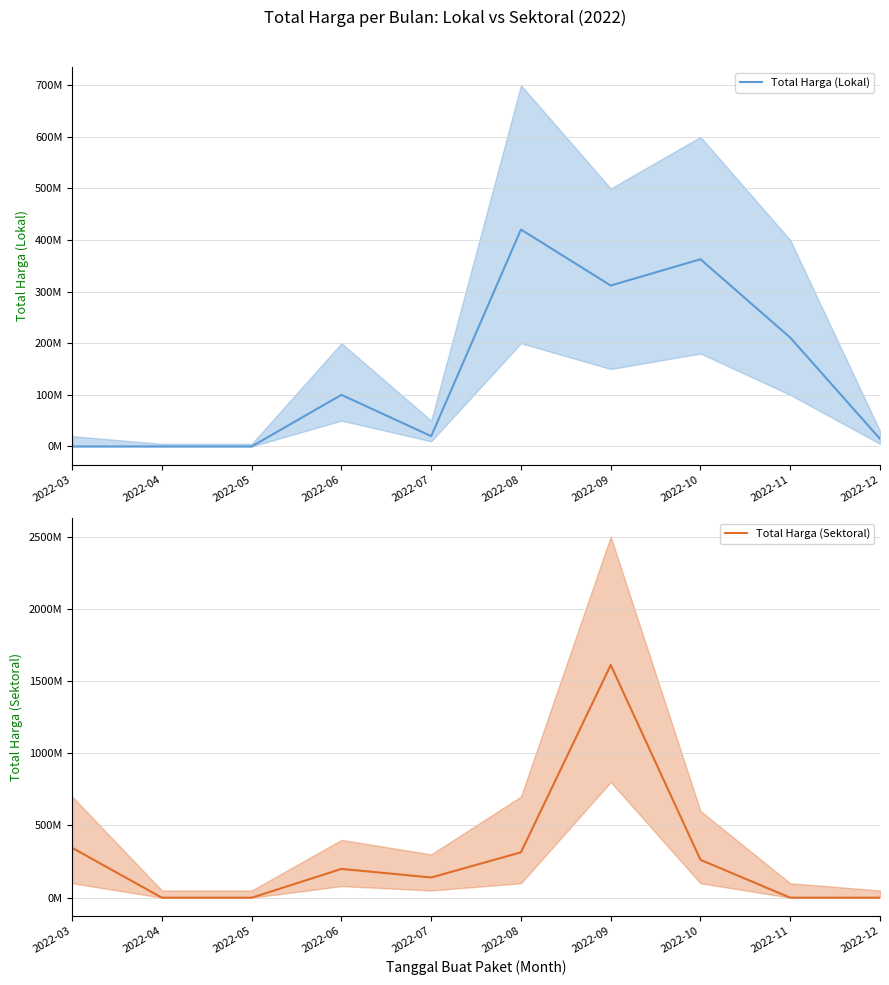

Does the chart have visible grid lines?

Yes